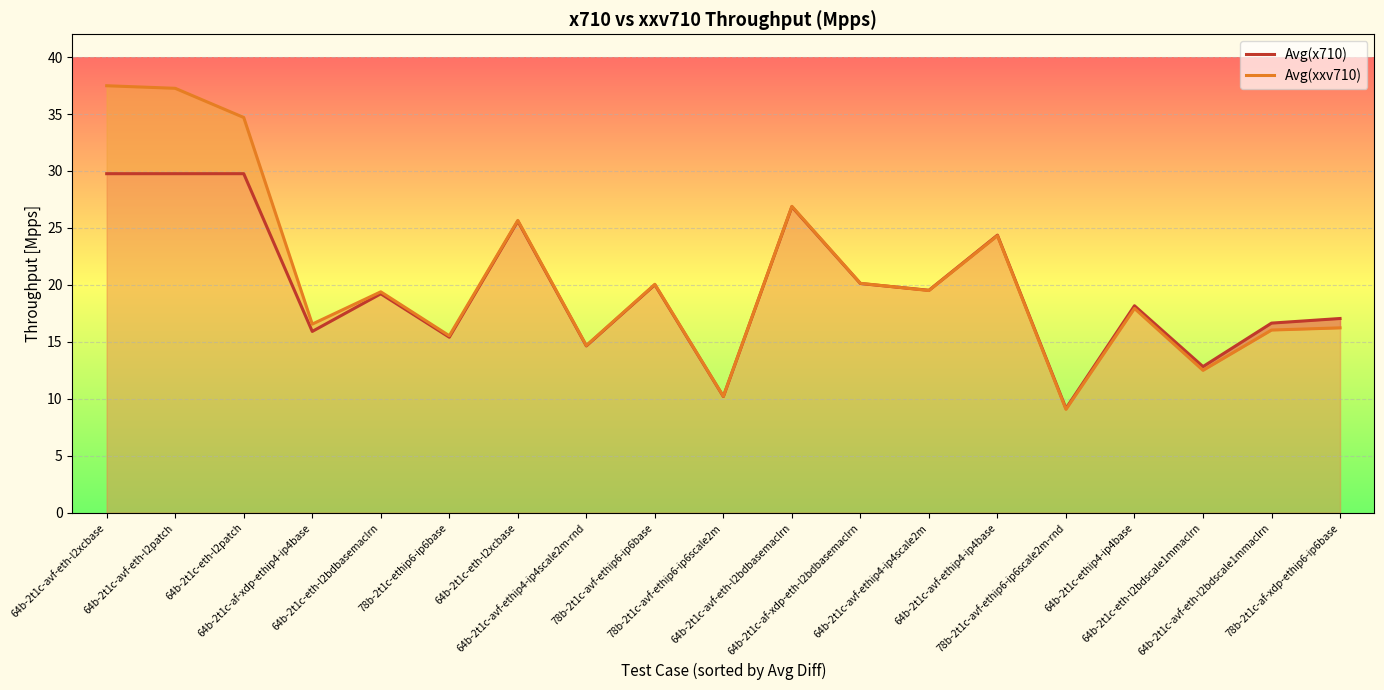

Which series has the widest spread of values?

Avg(xxv710)